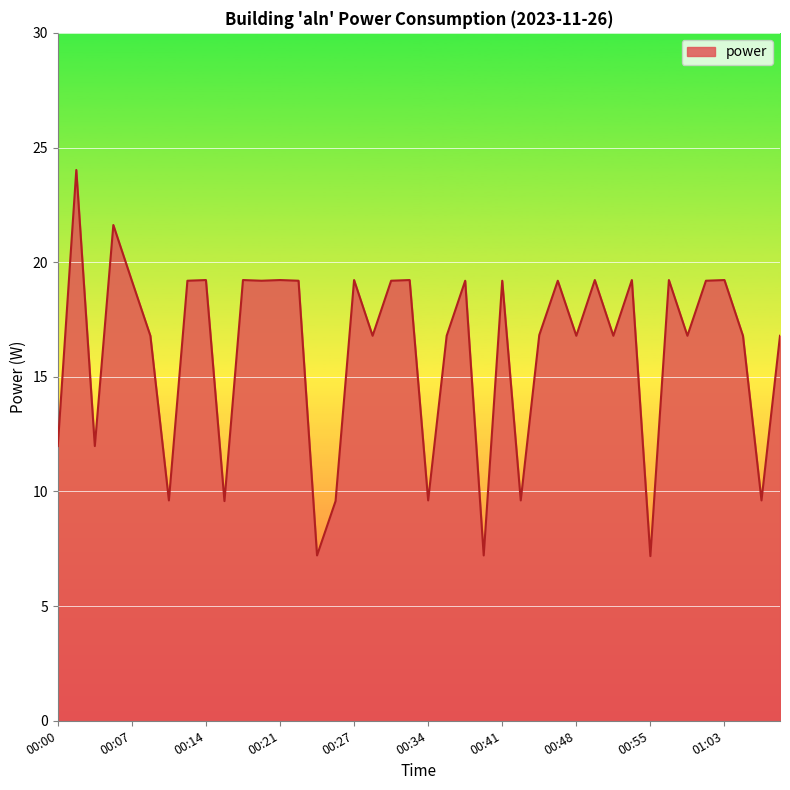

Reading left to right, list all the values displayed in this chart.

12.0	24.0	12.0	21.6	19.2	16.8	9.6	19.2	19.2	9.6	19.2	19.2	19.2	19.2	7.2	9.6	19.2	16.8	19.2	19.2	9.6	16.8	19.2	7.2	19.2	9.6	16.8	19.2	16.8	19.2	16.8	19.2	7.2	19.2	16.8	19.2	19.2	16.8	9.6	16.8